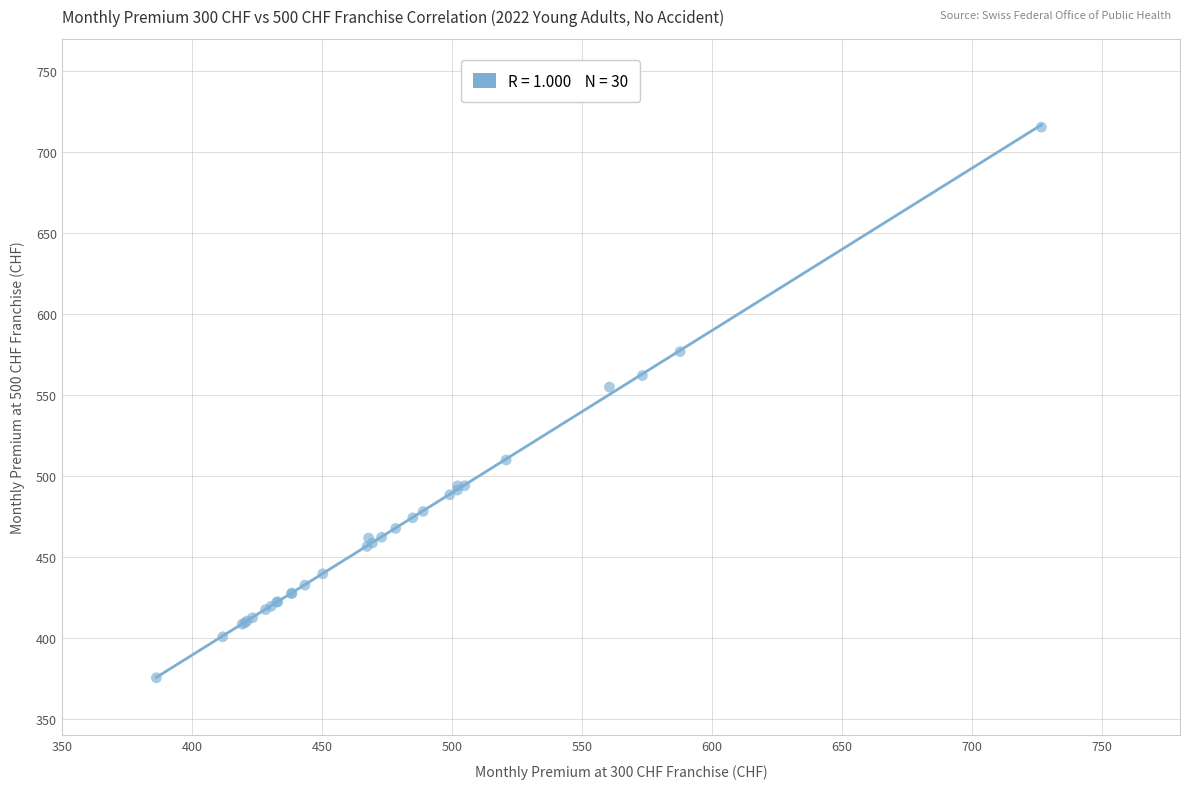

What Y value in the scatter plot is closest to 545?

555.0